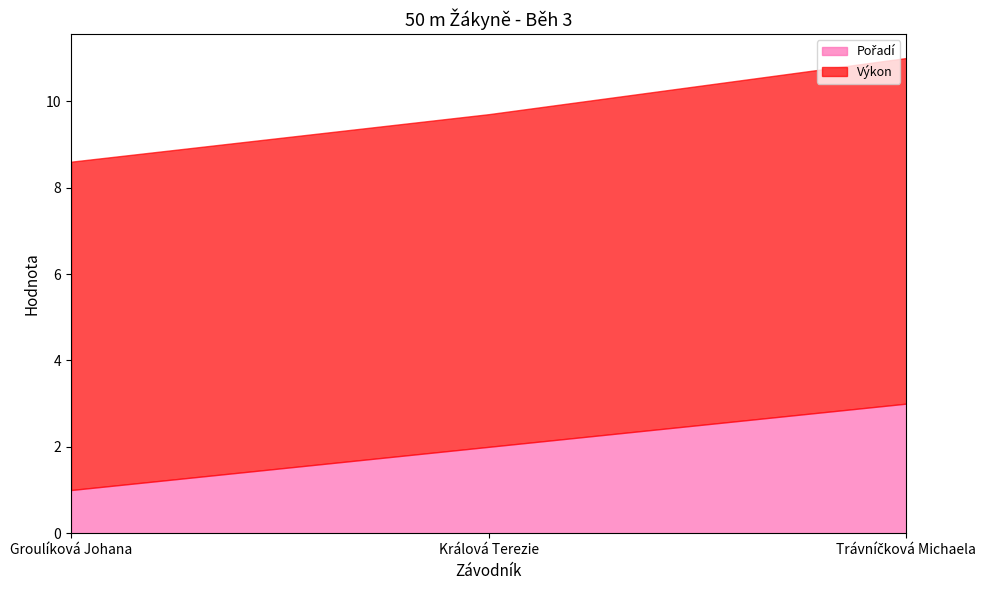

Reading right to left, what are all the values shown in this chart?

Pořadí: 3.0	2.0	1.0
Výkon: 8.0	7.7	7.6